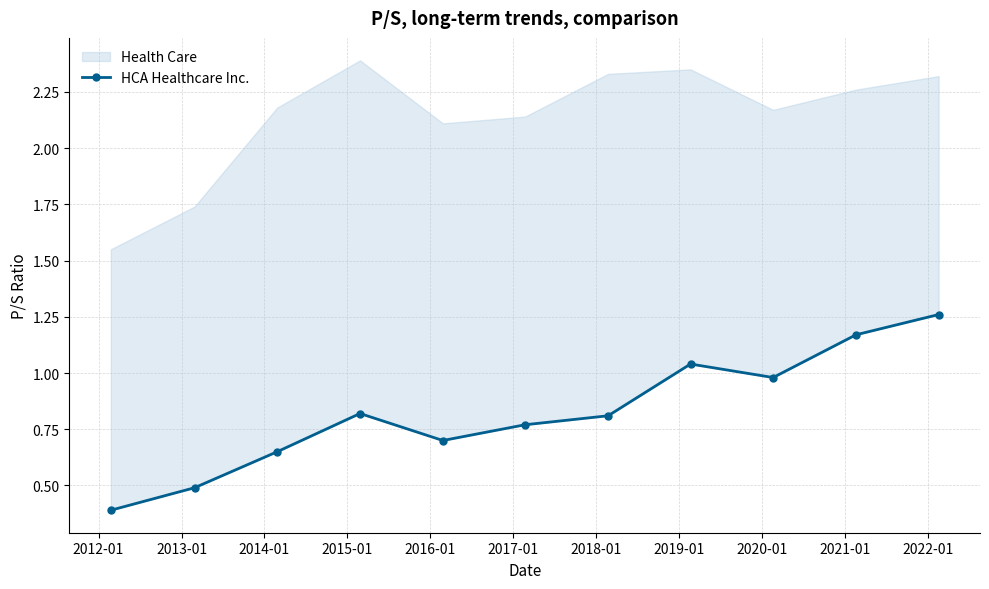

True or false: the data has more than 0 interior local peaks.

True